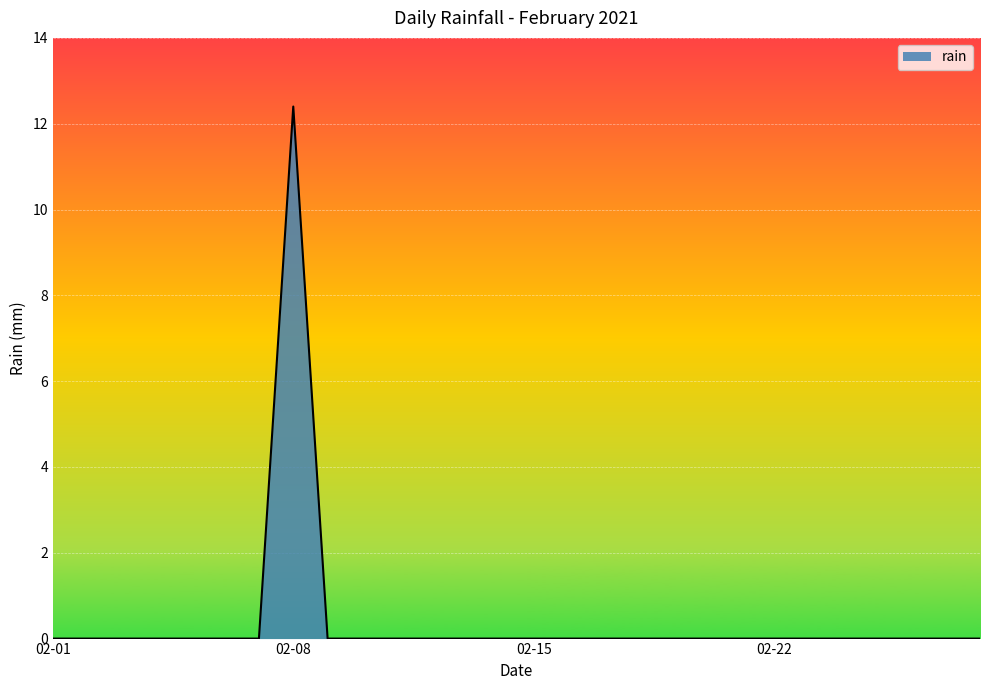

What is the difference between the maximum and minimum values?

12.4